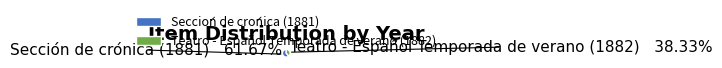

To the nearest percent, what is the difference between the largest and smallest slice percentages?

23%